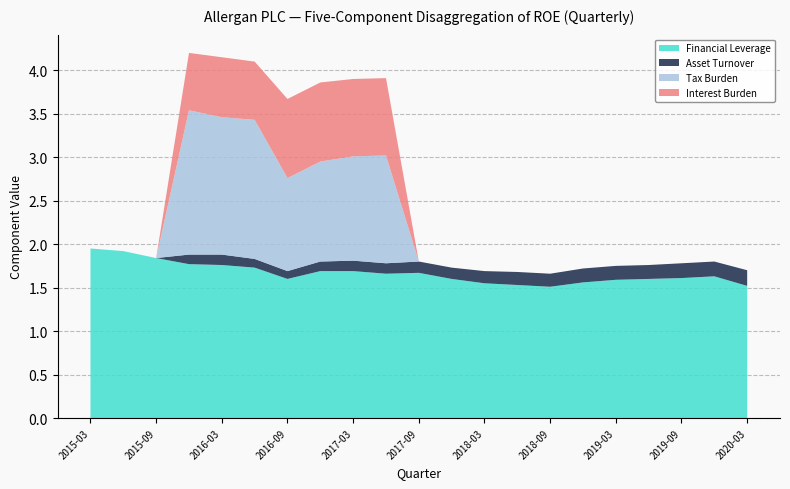

Reading left to right, list all the values displayed in this chart.

Financial Leverage: 1.9	1.9	1.8	1.8	1.8	1.7	1.6	1.7	1.7	1.7	1.7	1.6	1.6	1.5	1.5	1.6	1.6	1.6	1.6	1.6	1.5
Asset Turnover: 0.0	0.0	0.0	0.1	0.1	0.1	0.1	0.1	0.1	0.1	0.1	0.1	0.1	0.1	0.1	0.2	0.2	0.2	0.2	0.2	0.2
Tax Burden: 0.0	0.0	0.0	1.7	1.6	1.6	1.1	1.1	1.2	1.2	0.0	0.0	0.0	0.0	0.0	0.0	0.0	0.0	0.0	0.0	0.0
Interest Burden: 0.0	0.0	0.0	0.7	0.7	0.7	0.9	0.9	0.9	0.9	0.0	0.0	0.0	0.0	0.0	0.0	0.0	0.0	0.0	0.0	0.0